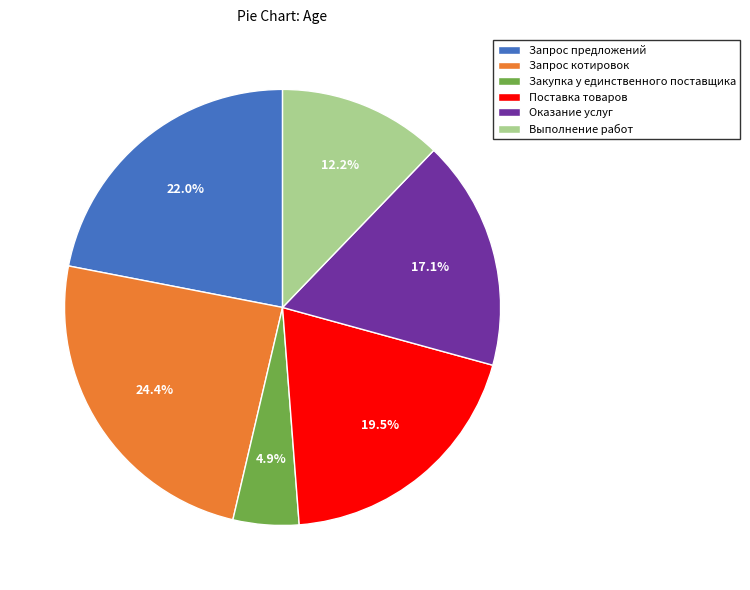

Is the sum of Поставка товаров and Закупка у единственного поставщика greater than half?

No